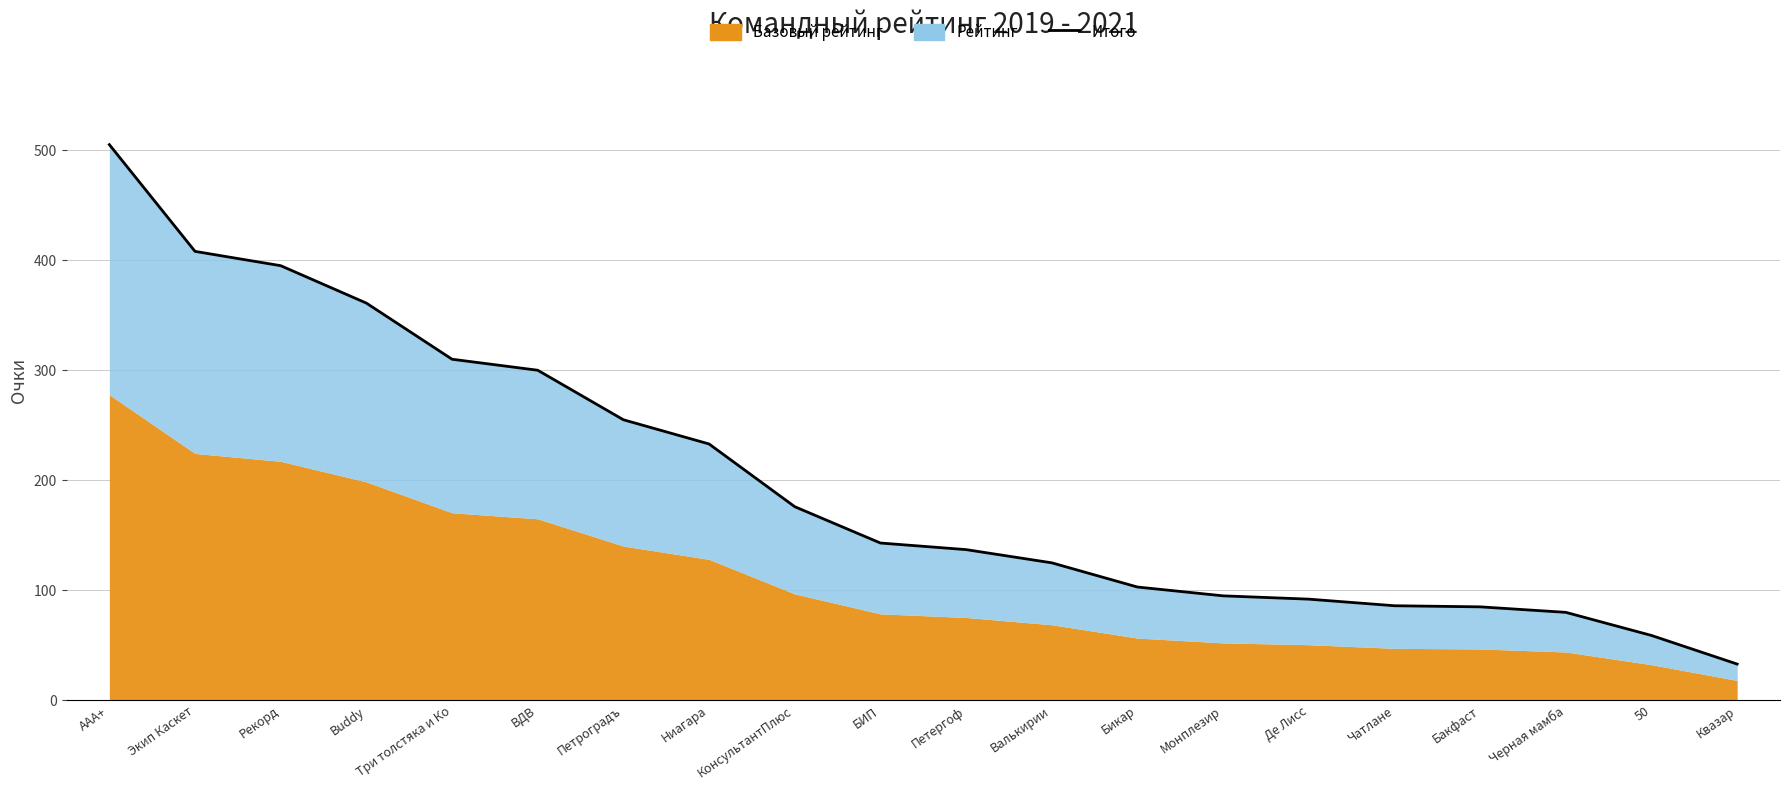

What position from the left is Квазар?

20